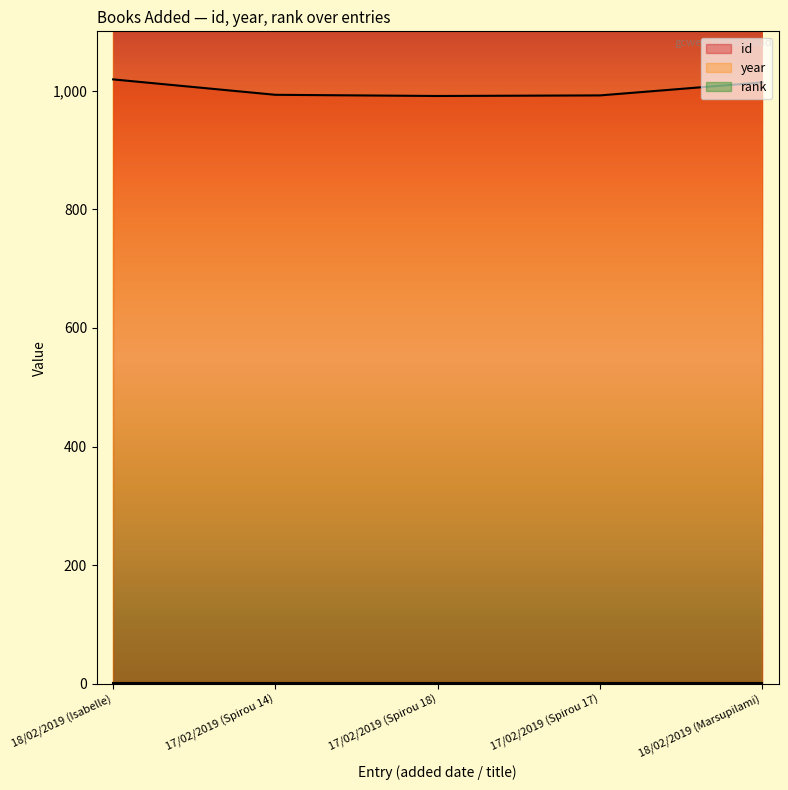

How many interior local valleys does the year series have?

1